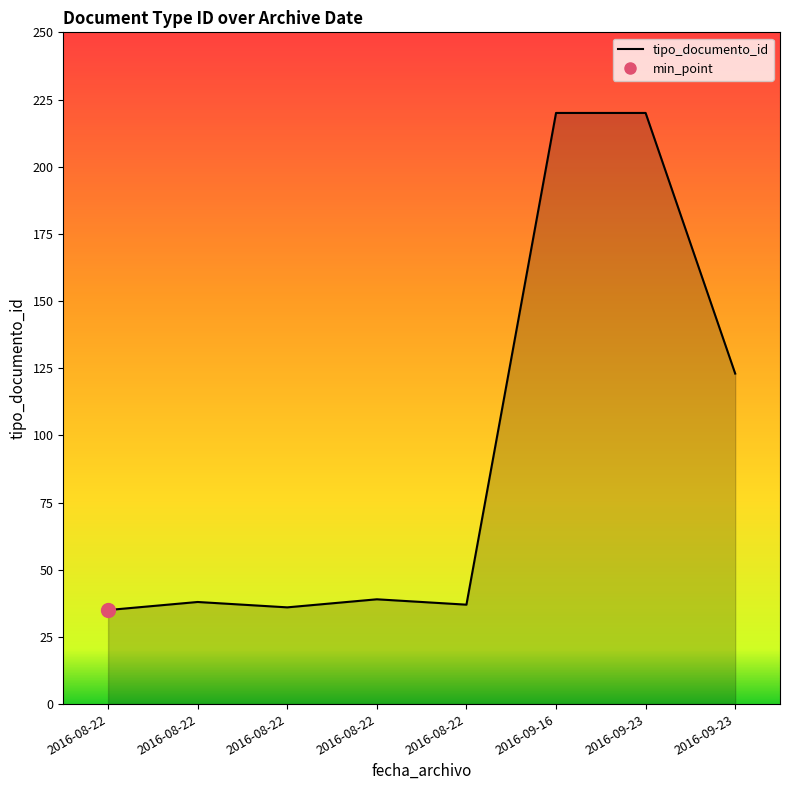

Reading right to left, extract all data points from this chart.

2016-09-23=123	2016-09-23=220	2016-09-16=220	2016-08-22=37	2016-08-22=39	2016-08-22=36	2016-08-22=38	2016-08-22=35